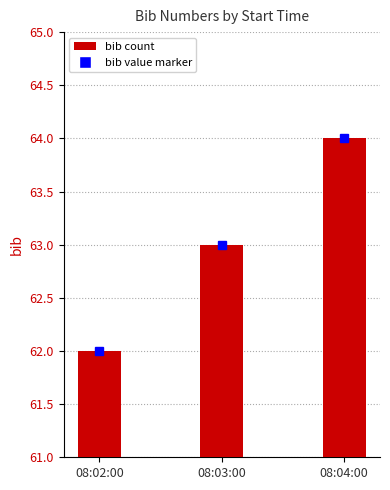

Between 08:02:00 and 08:04:00, which is larger?

08:04:00